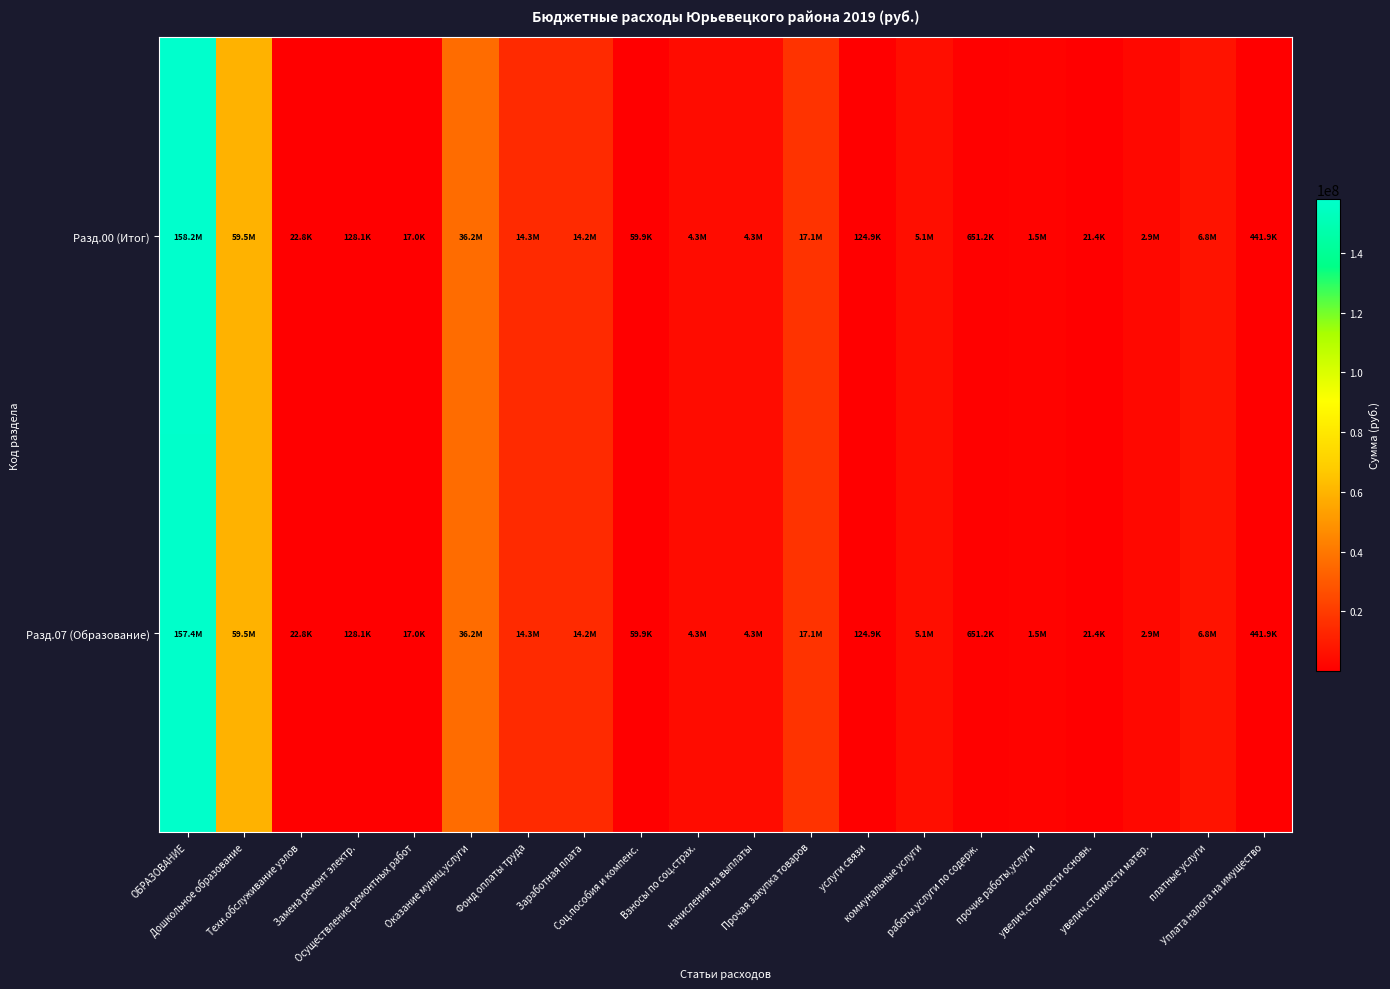

Reading left to right, list all the values displayed in this chart.

Разд.00 (Итог): ОБРАЗОВАНИЕ=158240966.0	Дошкольное образование=59524749.4	Техн.обслуживание узлов=22800.0	Замена ремонт электр.=128070.2	Осуществление ремонтных работ=16951.0	Оказание муниц.услуги=36215728.4	Фонд оплаты труда=14297818.2	Заработная плата=14237953.8	Соц.пособия и компенс.=59864.4	Взносы по соц.страх.=4320336.3	начисления на выплаты=4320336.3	Прочая закупка товаров=17060997.4	услуги связи=124880.3	коммунальные услуги=5105064.5	работы,услуги по содерж.=651164.1	прочие работы,услуги=1505586.0	увелич.стоимости основн.=21400.0	увелич.стоимости матер.=2851921.7	платные услуги=6800980.8	Уплата налога на имущество=441912.8
Разд.07 (Образование): ОБРАЗОВАНИЕ=157398568.3	Дошкольное образование=59524749.4	Техн.обслуживание узлов=22800.0	Замена ремонт электр.=128070.2	Осуществление ремонтных работ=16951.0	Оказание муниц.услуги=36215728.4	Фонд оплаты труда=14297818.2	Заработная плата=14237953.8	Соц.пособия и компенс.=59864.4	Взносы по соц.страх.=4320336.3	начисления на выплаты=4320336.3	Прочая закупка товаров=17060997.4	услуги связи=124880.3	коммунальные услуги=5105064.5	работы,услуги по содерж.=651164.1	прочие работы,услуги=1505586.0	увелич.стоимости основн.=21400.0	увелич.стоимости матер.=2851921.7	платные услуги=6800980.8	Уплата налога на имущество=441912.8